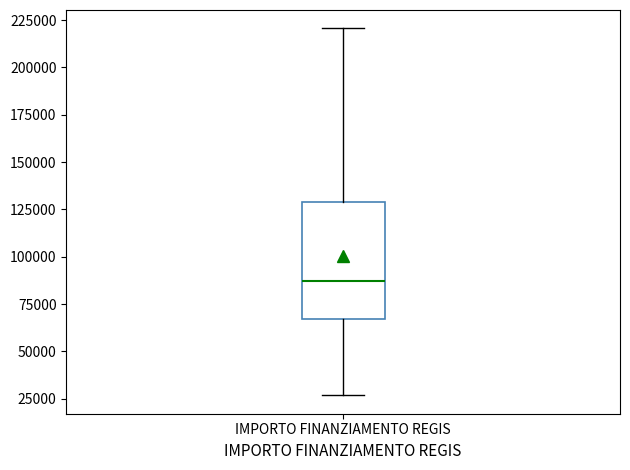

Read this box plot against the y-axis: the position of the median line, the range covered by the box, and the ends of both whiskers. The values are not printed on the chart, so give them approximately, as read against the axis.

median 85000, box 65000 to 130000, whiskers 25000 to 220000